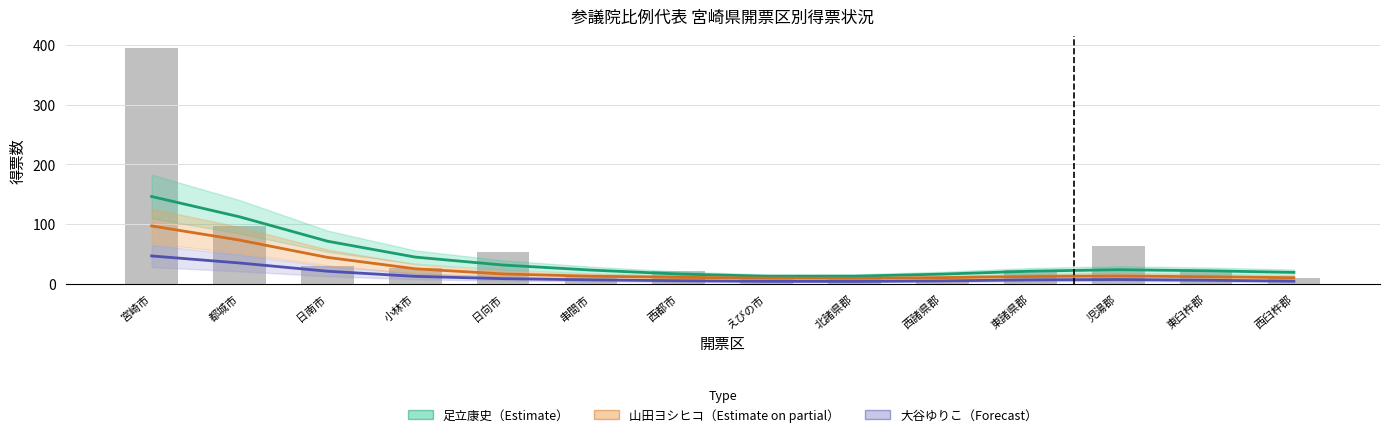

Which series has the largest range (max minus min)?

合計得票（スケール調整）